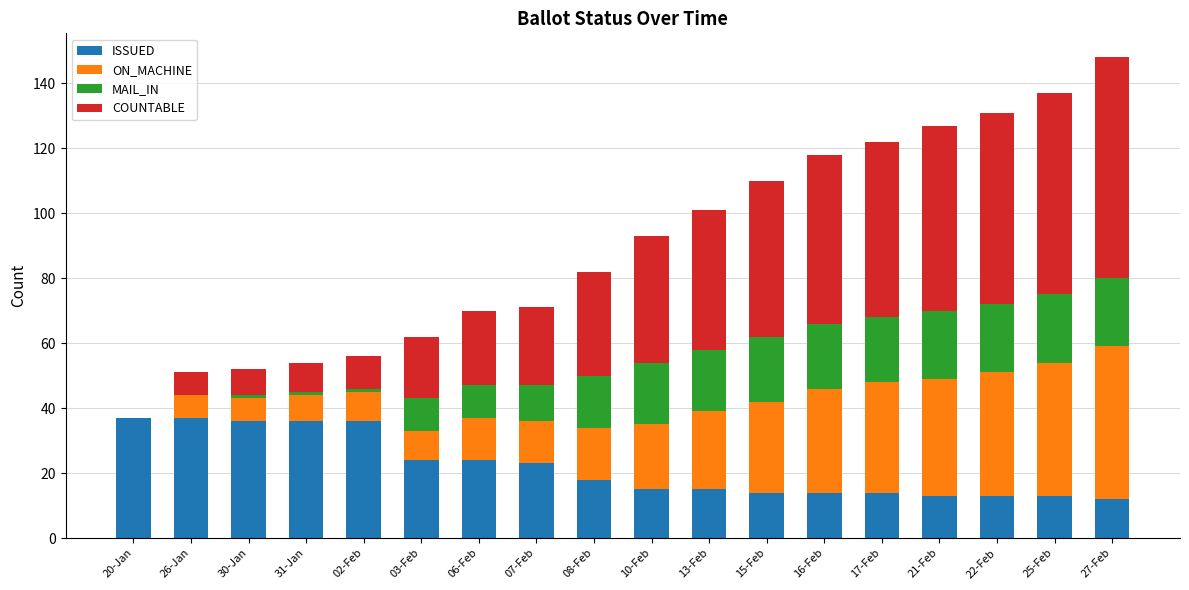

What is the maximum value for ISSUED?

37